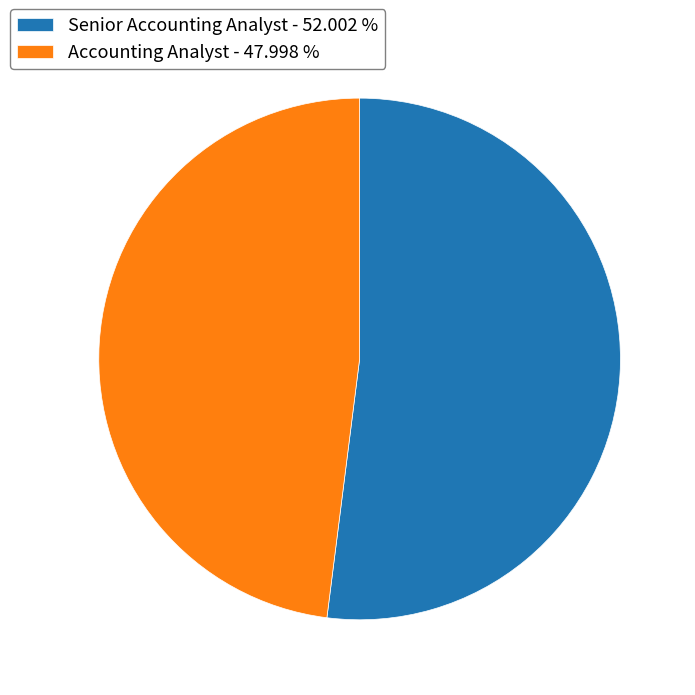

Which slice is the smallest?

Accounting Analyst